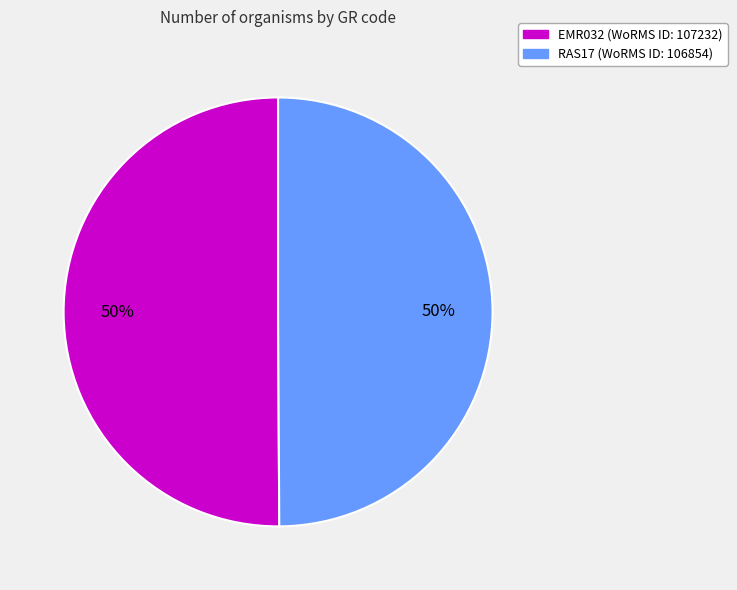

True or false: EMR032 accounts for 50% of the total.

True